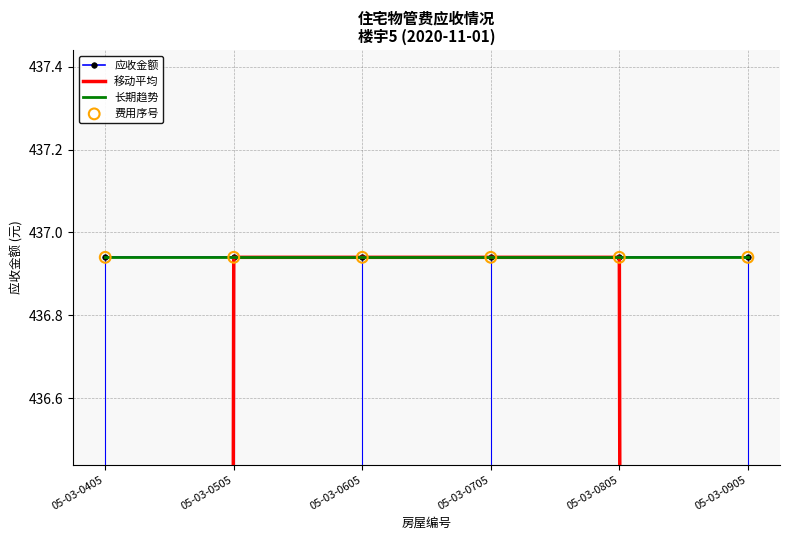

Which series reaches the minimum Y coordinate?

移动平均